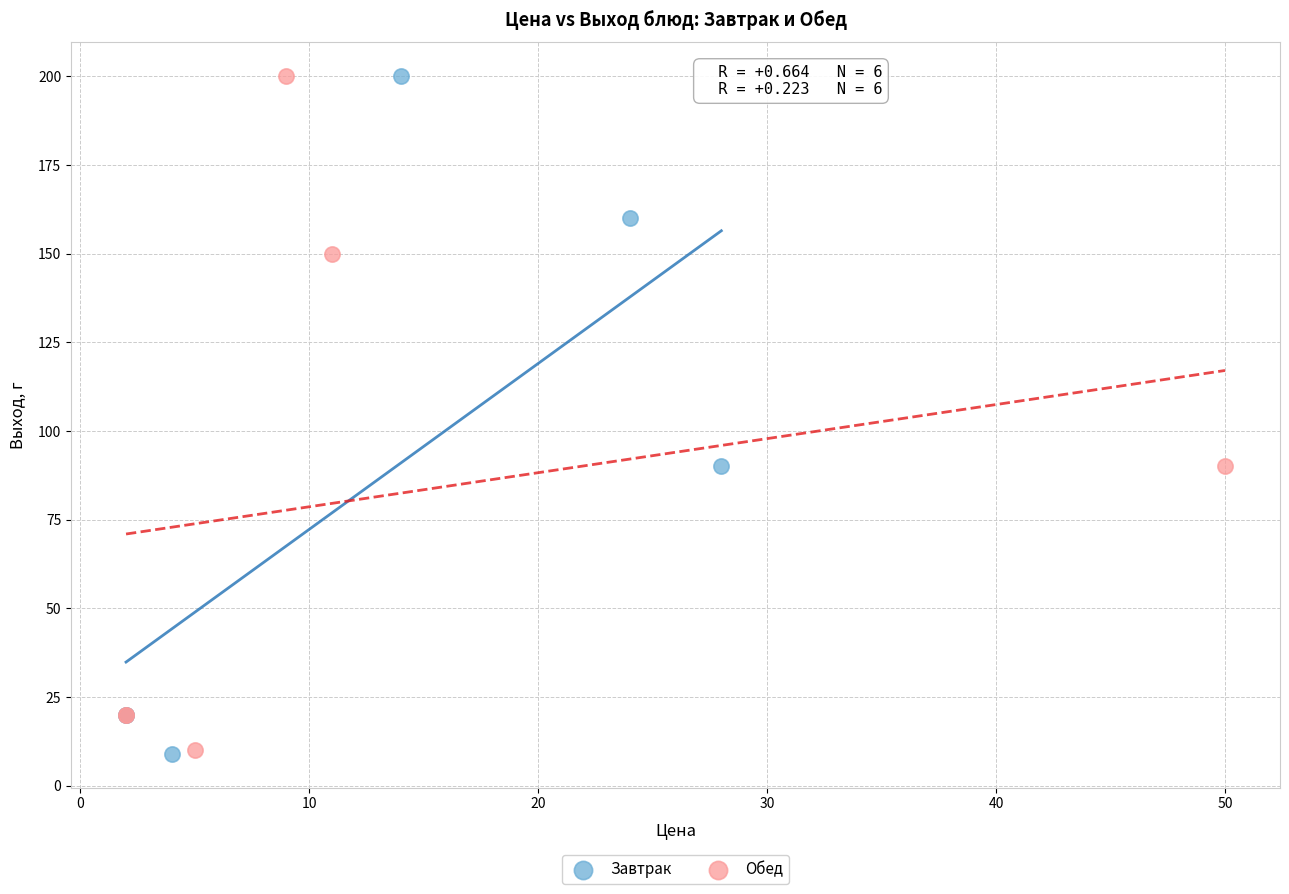

Which series has the widest spread of Y values?

Завтрак